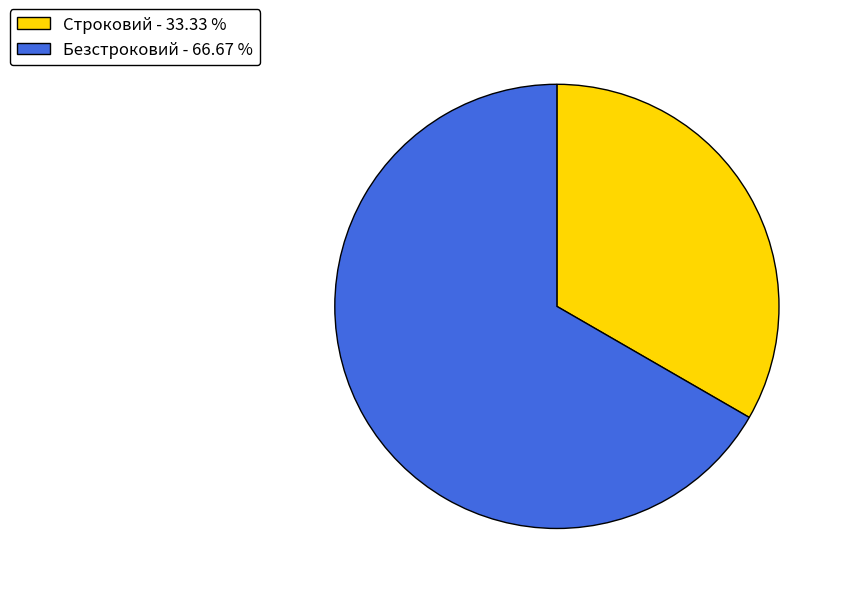

Does Безстроковий represent more than half of the total?

Yes